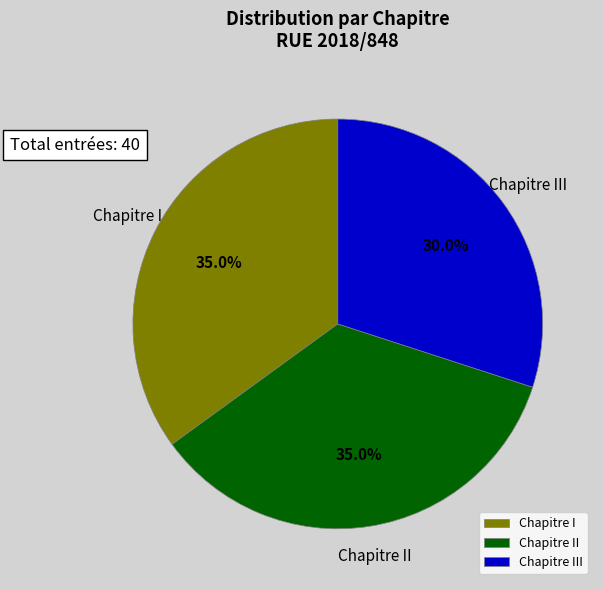

Which has a higher value, Chapitre III or Chapitre I?

Chapitre I